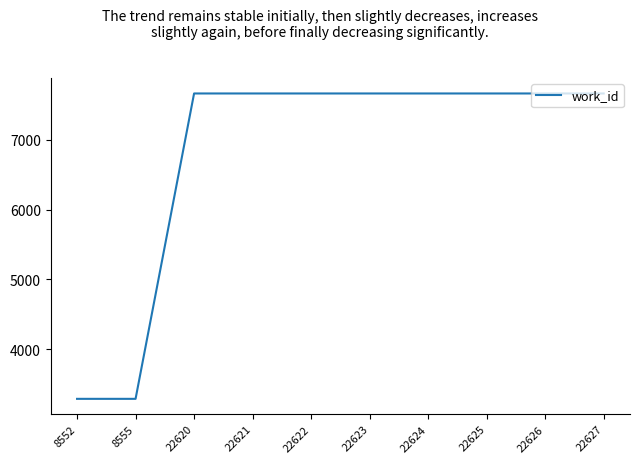

Approximately how many times larger is the value at 22626 compared to 22620?

1.0